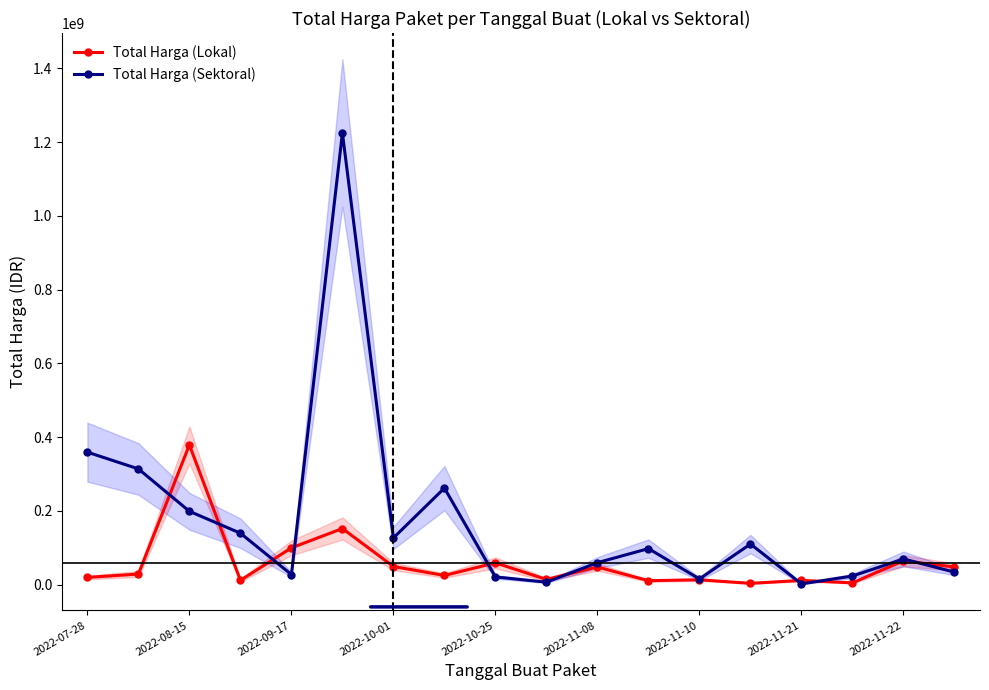

What is the difference between the second highest and minimum values in the Total Harga (Lokal) series?

148652000